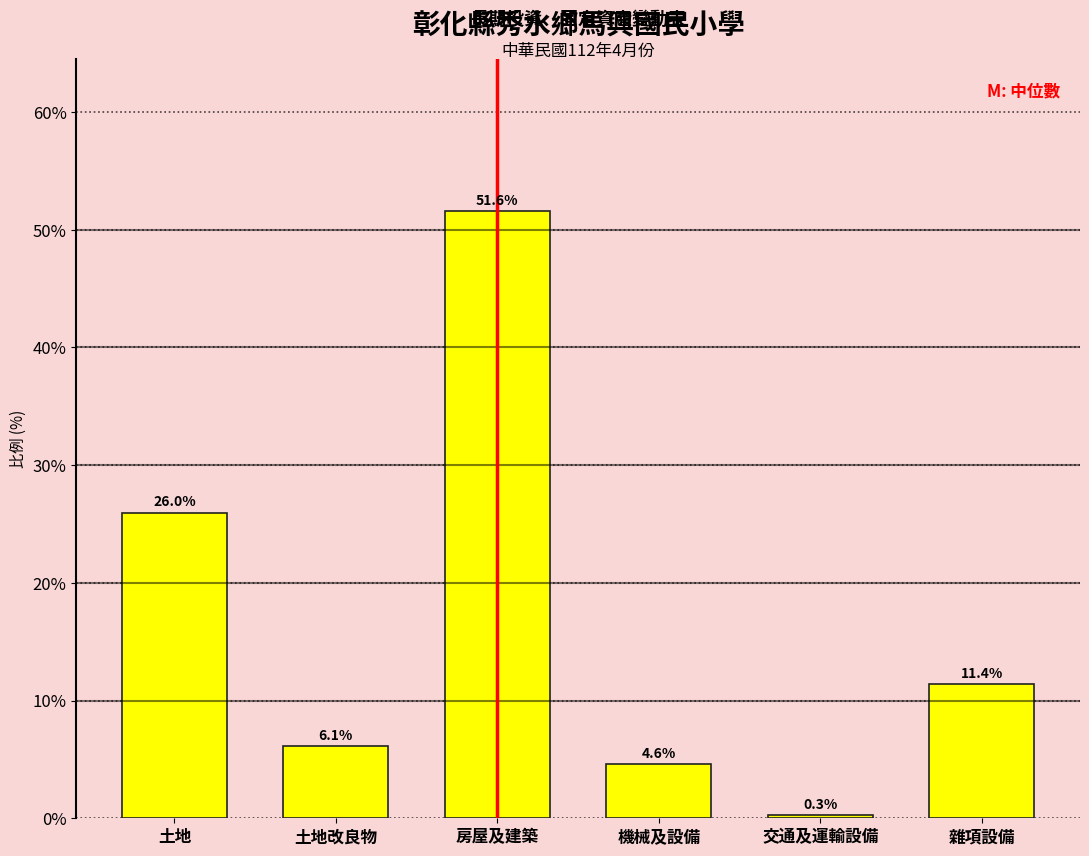

Reading left to right, list all the values displayed in this chart.

26.0	6.1	51.6	4.6	0.3	11.4